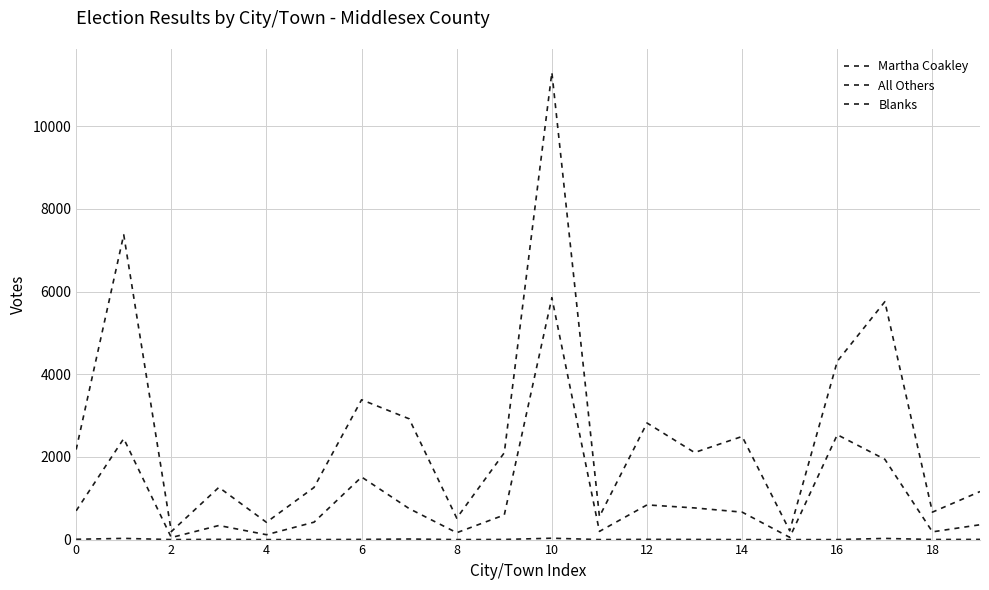

Is this an area chart (filled region under the line)?

No